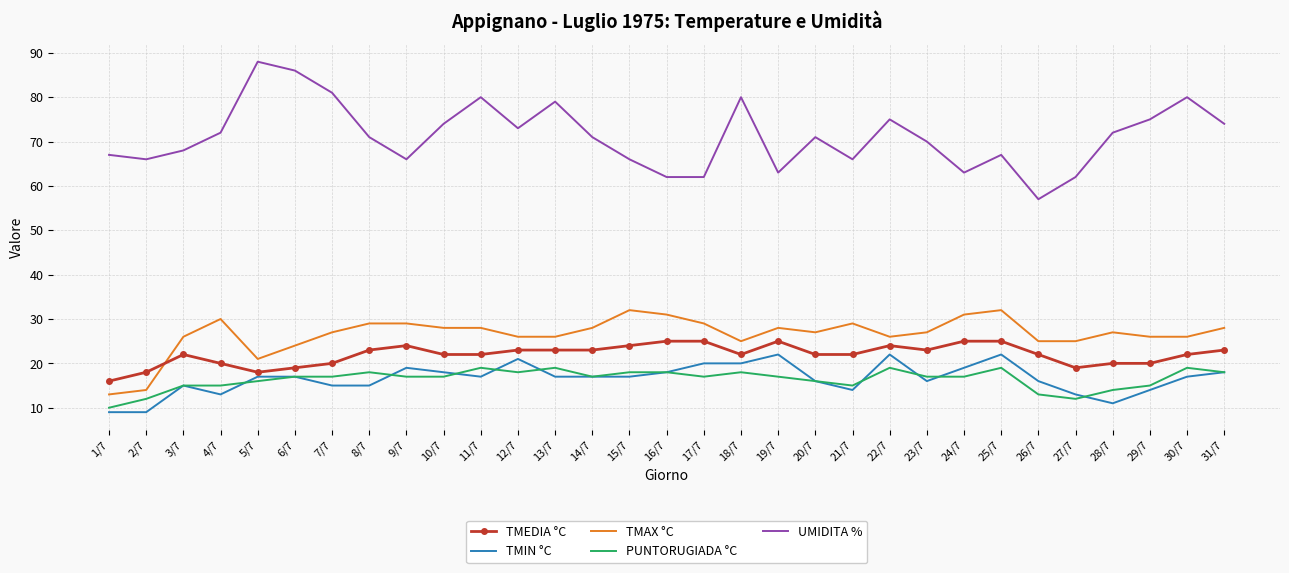

Which series has the largest total across all categories?

UMIDITA %